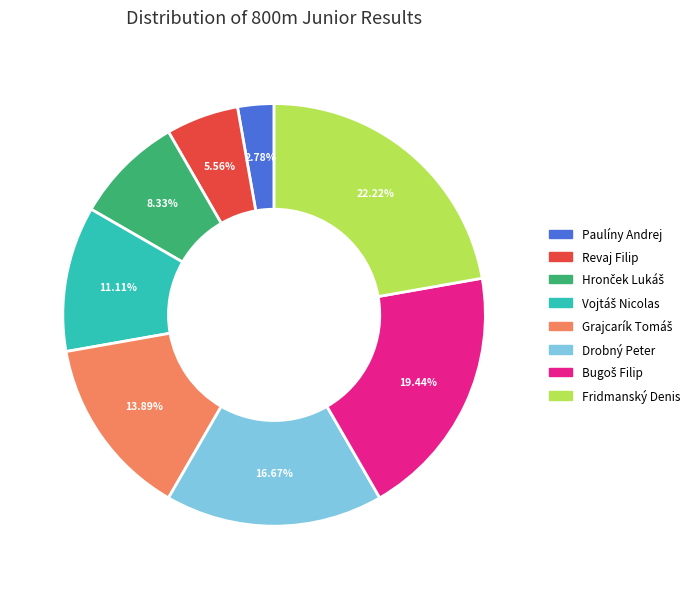

How many segments does this pie chart have?

8